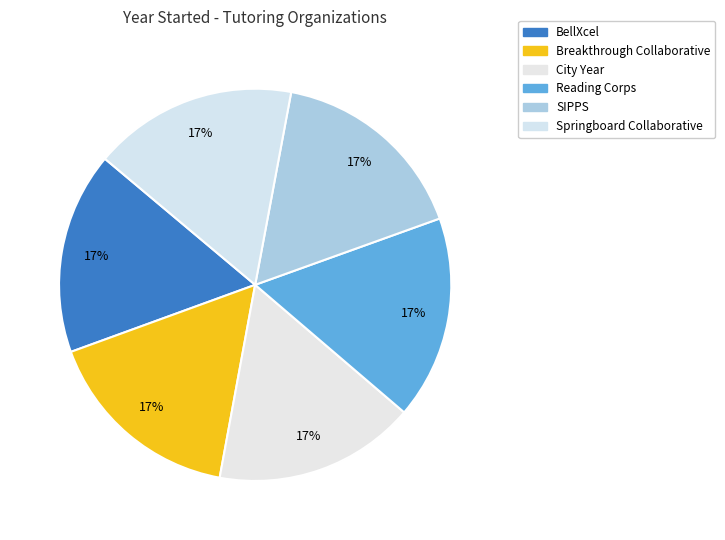

How many segments does this pie chart have?

6